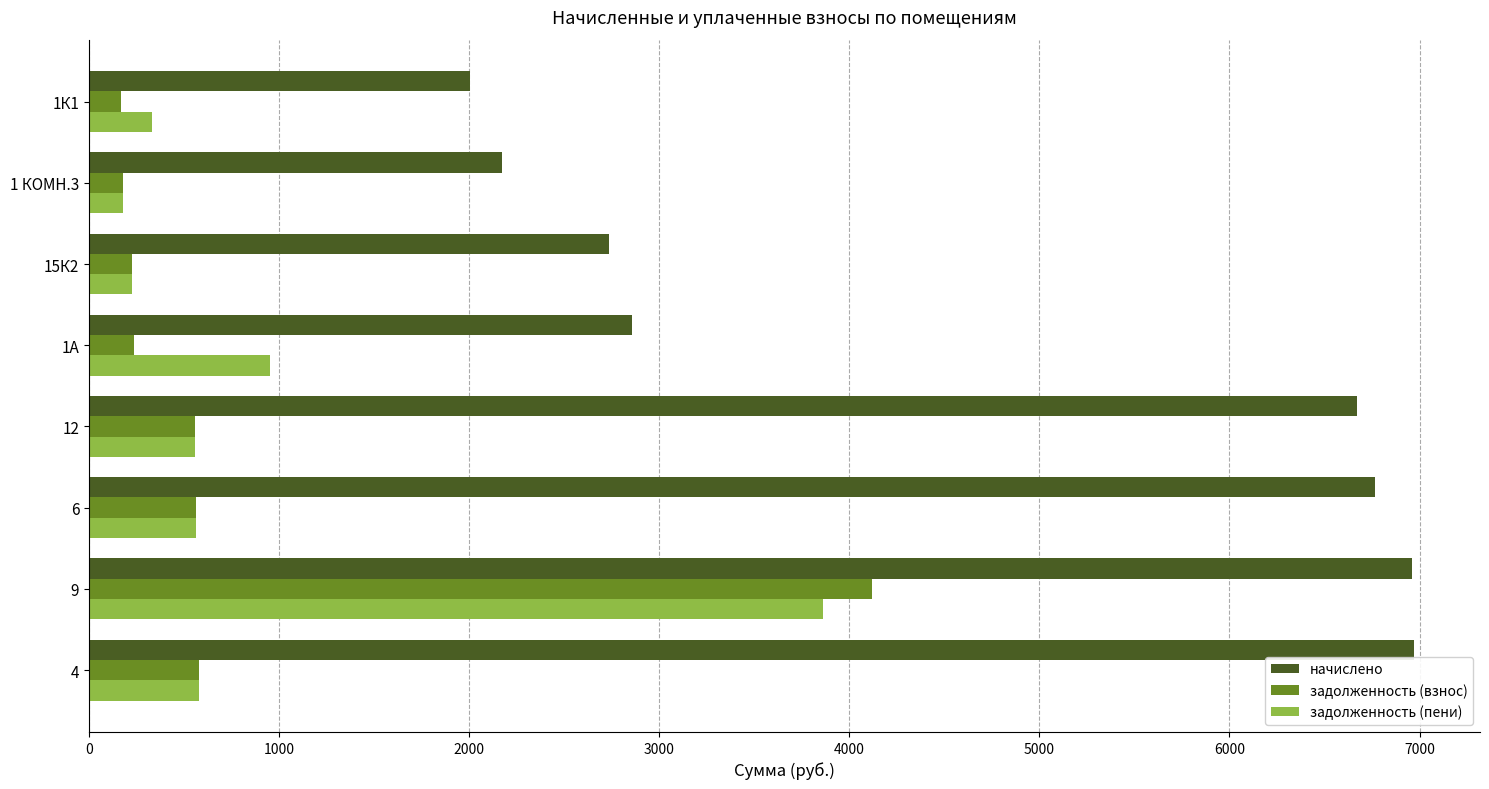

The value of задолженность (пени) at 12 is 556.1. True or false?

True